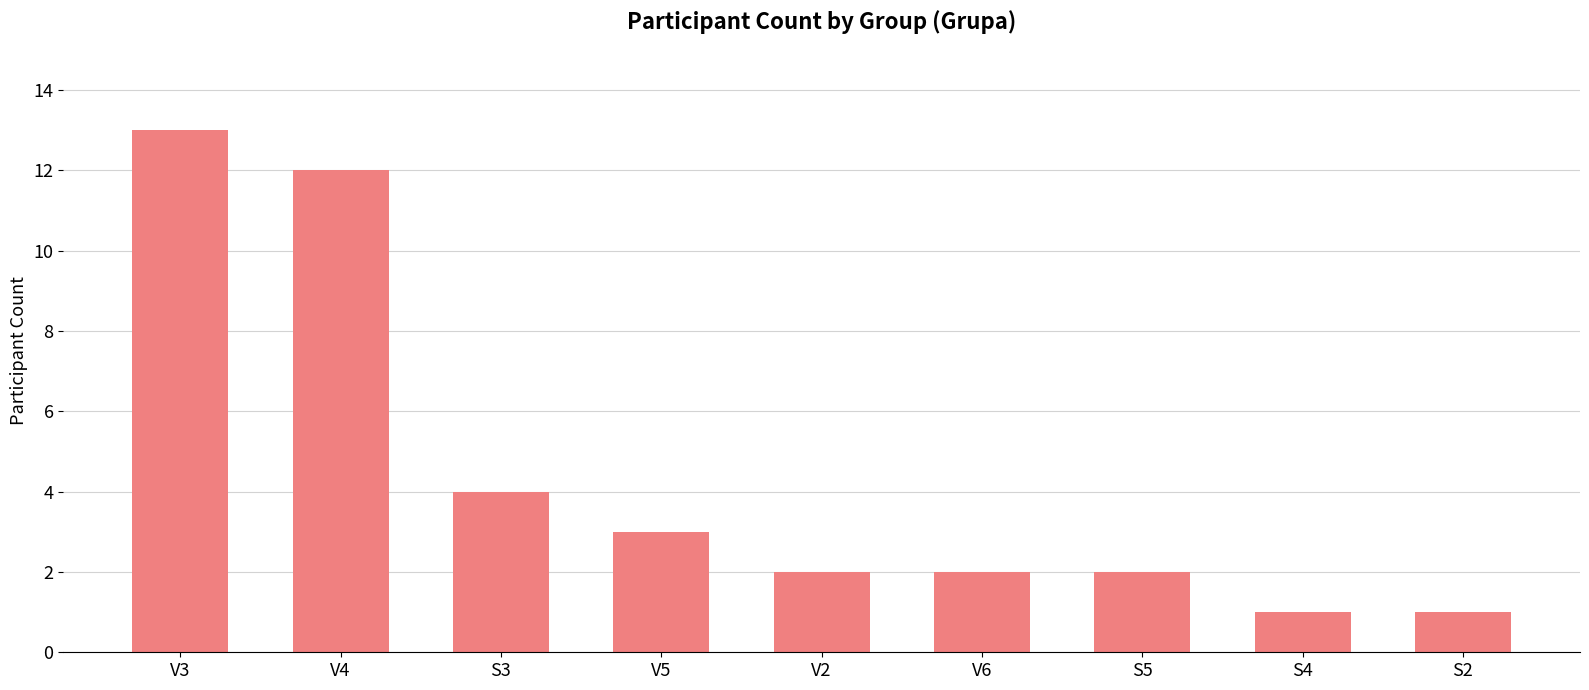

What position from the right is V4?

8